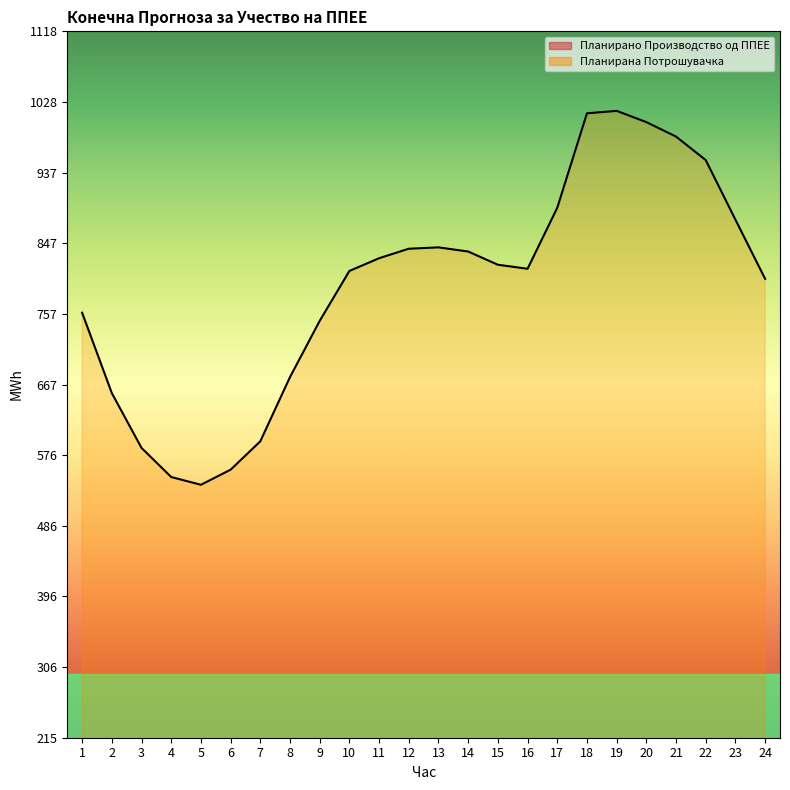

Where is the first local minimum for Планирана Потрошувачка?

5